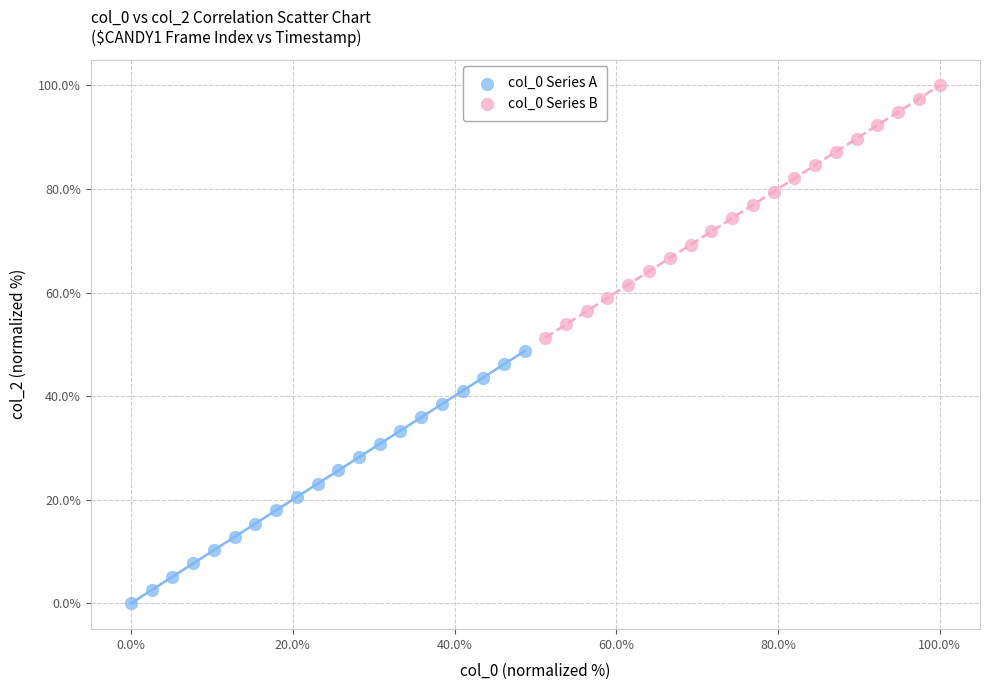

Which series reaches the maximum Y coordinate?

col_0 Series B